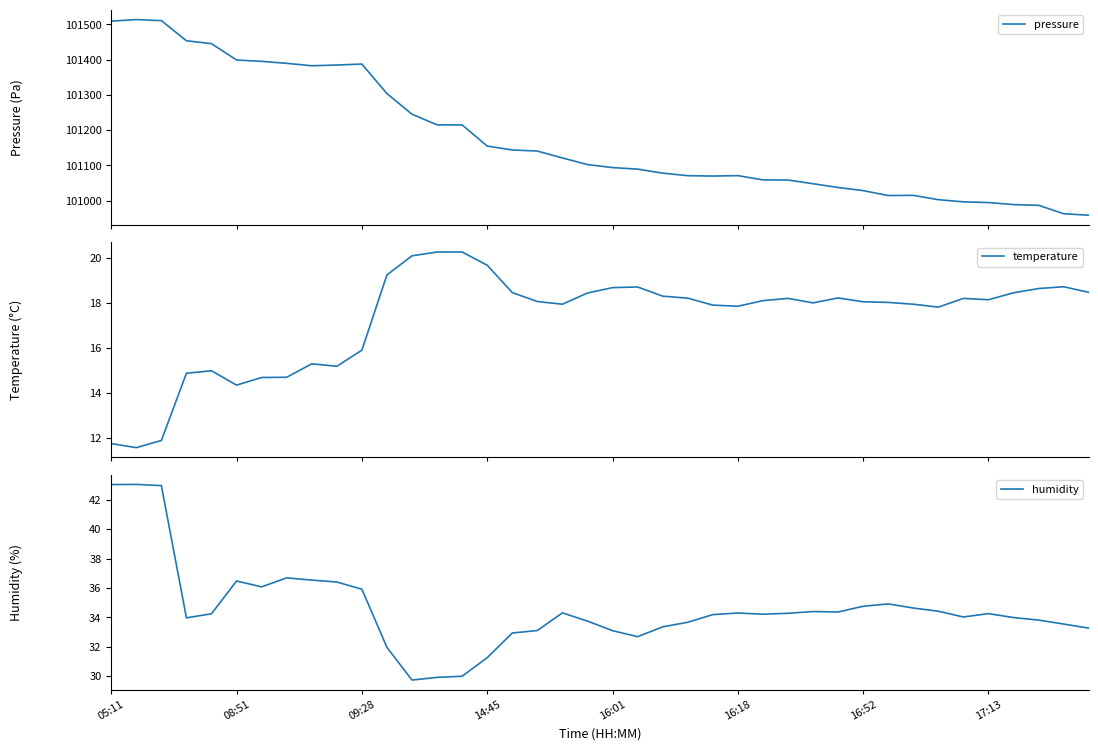

What value does the humidity series have at 27?

34.3